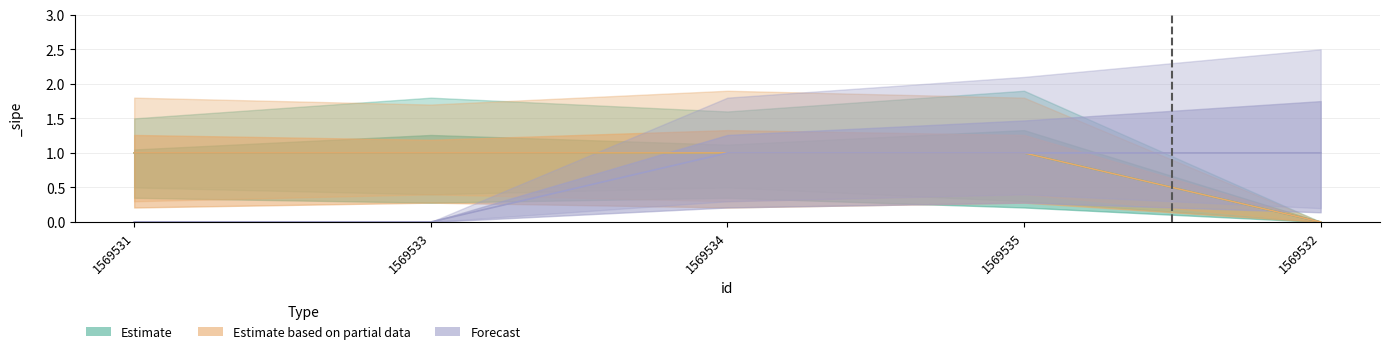

Reading left to right, list all the values displayed in this chart.

Estimate: 1	1	1	1	0
Estimate based on partial data: 1	1	1	1	0
Forecast: 0	0	1	1	1